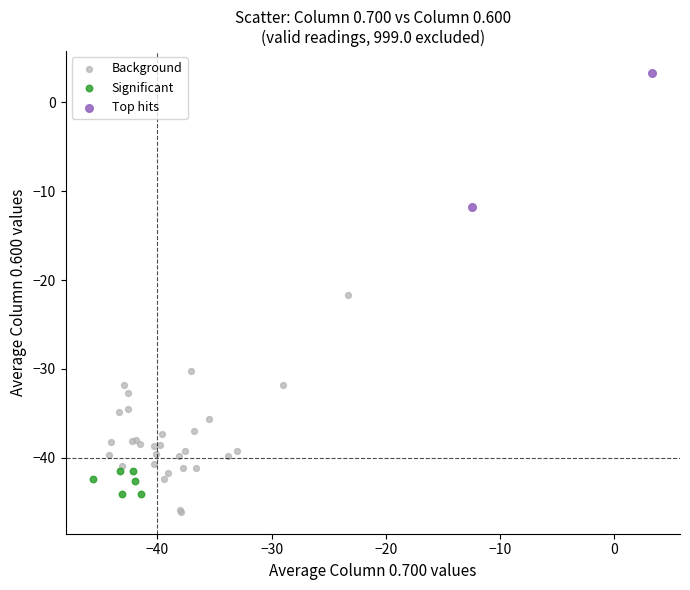

Which series has the widest spread of Y values?

Background